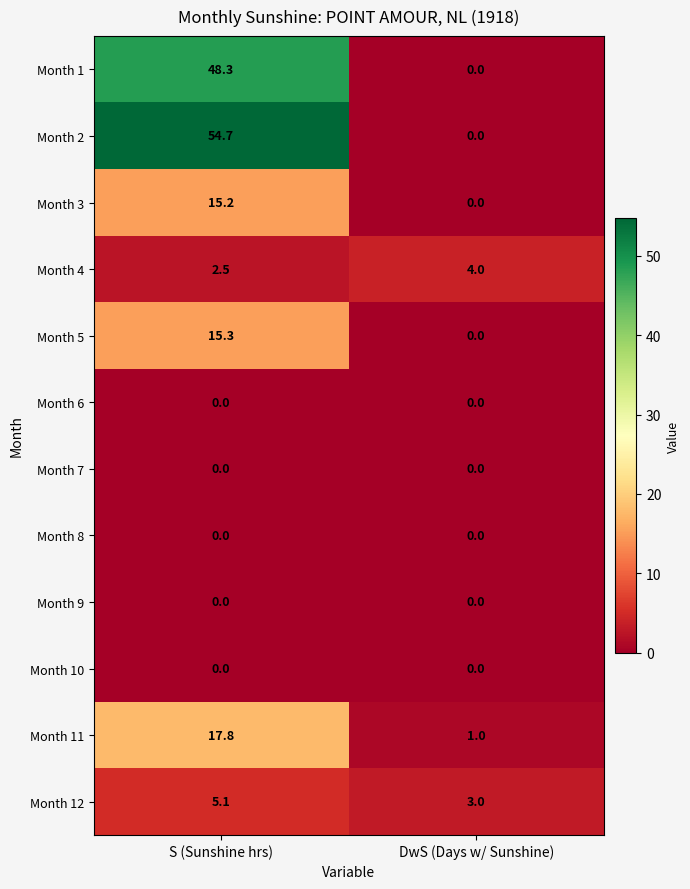

At which label does Month 3 first exceed 15?

S (Sunshine hrs)